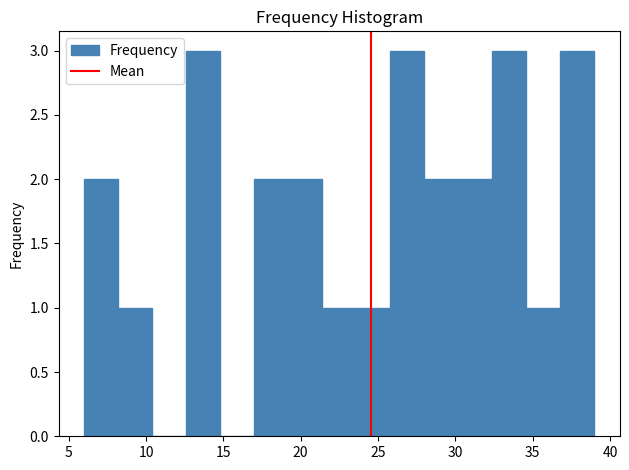

Reading left to right, list every bar in this chart as the range it spans on the x-axis followed by its height. Neither the bar edges nor the heights are printed on the chart, so give them approximately, as read against the axes.

6.0 to 8.2: 2
8.2 to 10.4: 1
10.4 to 12.6: 0
12.6 to 14.8: 3
14.8 to 17.0: 0
17.0 to 19.2: 2
19.2 to 21.4: 2
21.4 to 23.6: 1
23.6 to 25.8: 1
25.8 to 28.0: 3
28.0 to 30.2: 2
30.2 to 32.4: 2
32.4 to 34.6: 3
34.6 to 36.8: 1
36.8 to 39.0: 3